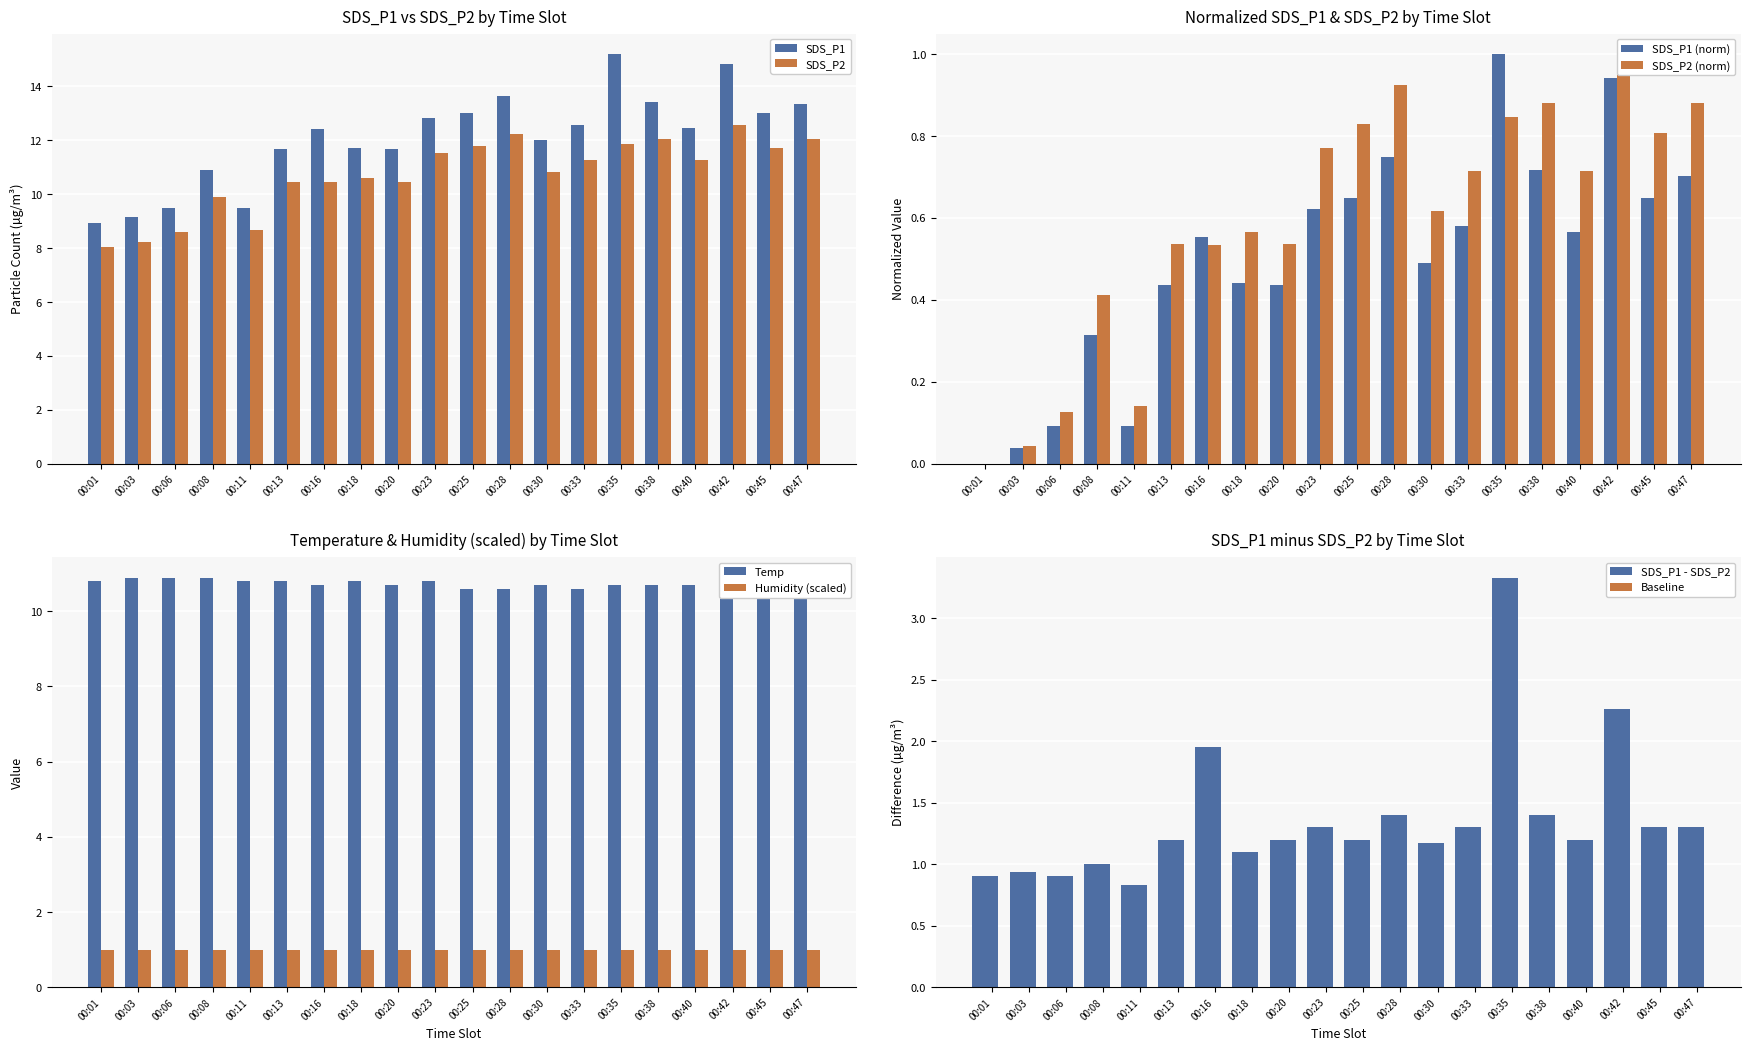

What is the difference between the maximum and minimum values in the SDS_P1 series?

6.3